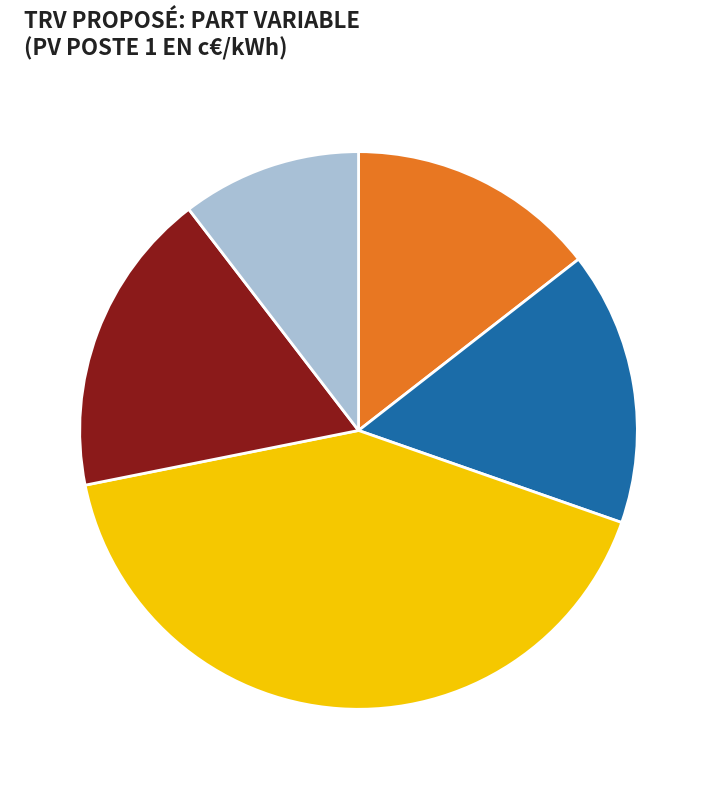

What is the ratio of the value at PRO to the value at TEMPO?

1.5